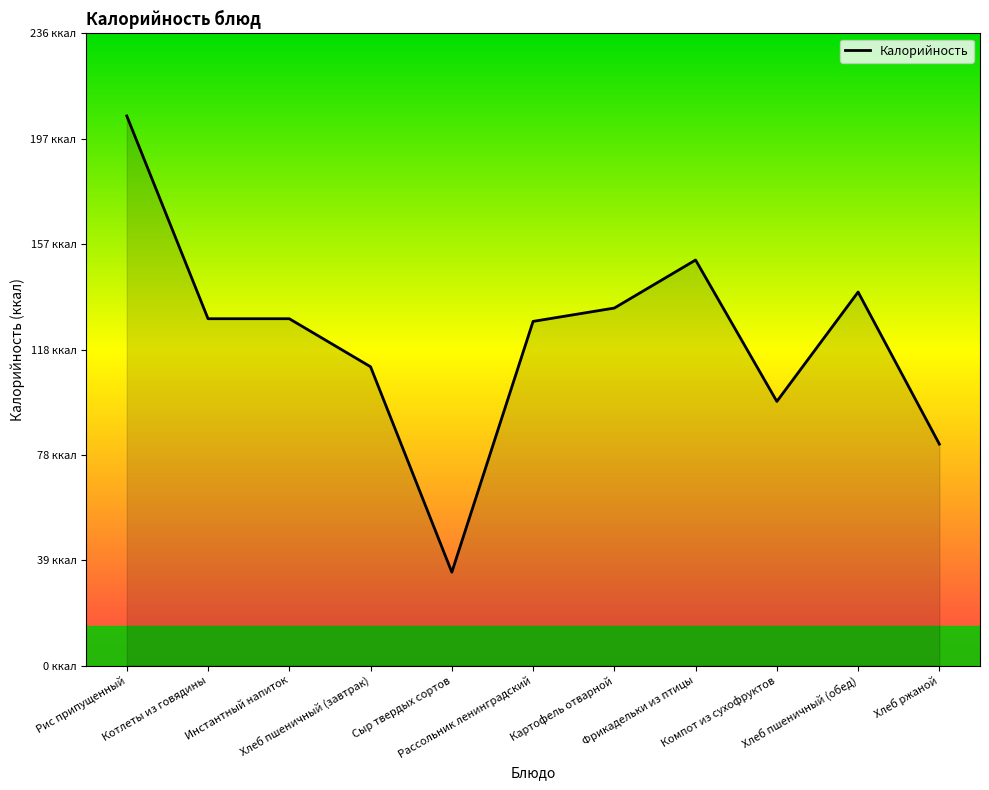

List the labels in order of value, smallest first.

Сыр твердых сортов, Хлеб ржаной, Компот из сухофруктов, Хлеб пшеничный (завтрак), Рассольник ленинградский, Котлеты из говядины, Инстантный напиток, Картофель отварной, Хлеб пшеничный (обед), Фрикадельки из птицы, Рис припущенный